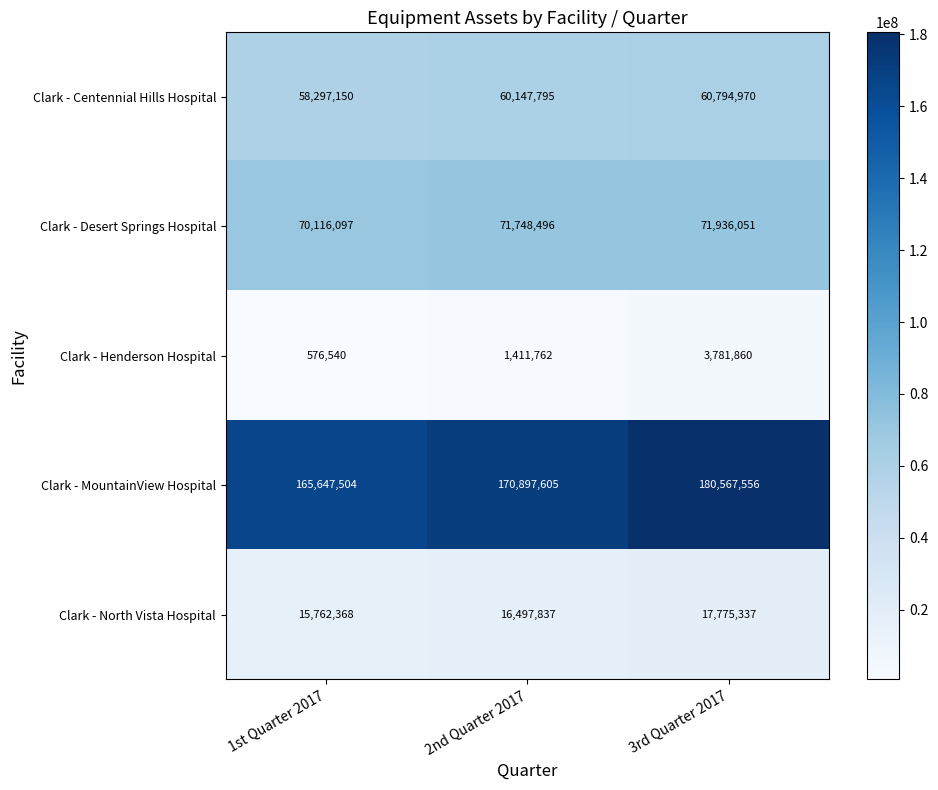

What is the difference between the highest and lowest values at 3rd Quarter 2017?

176785696